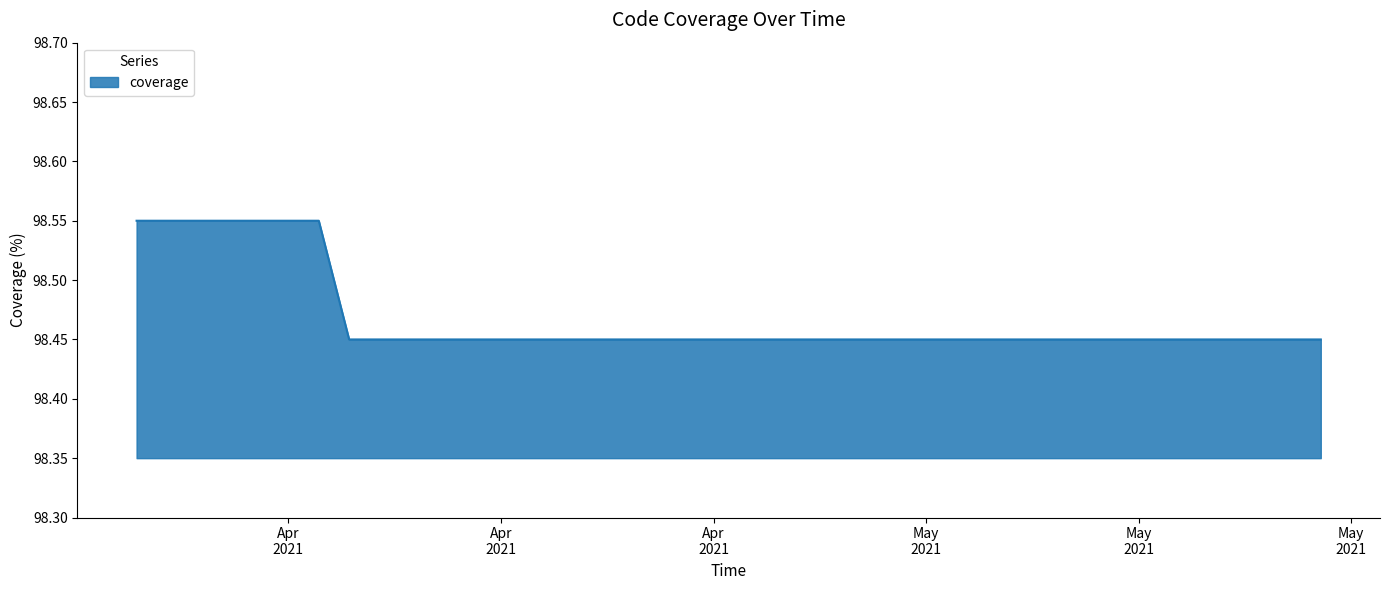

What is the sum of all values?

590.9